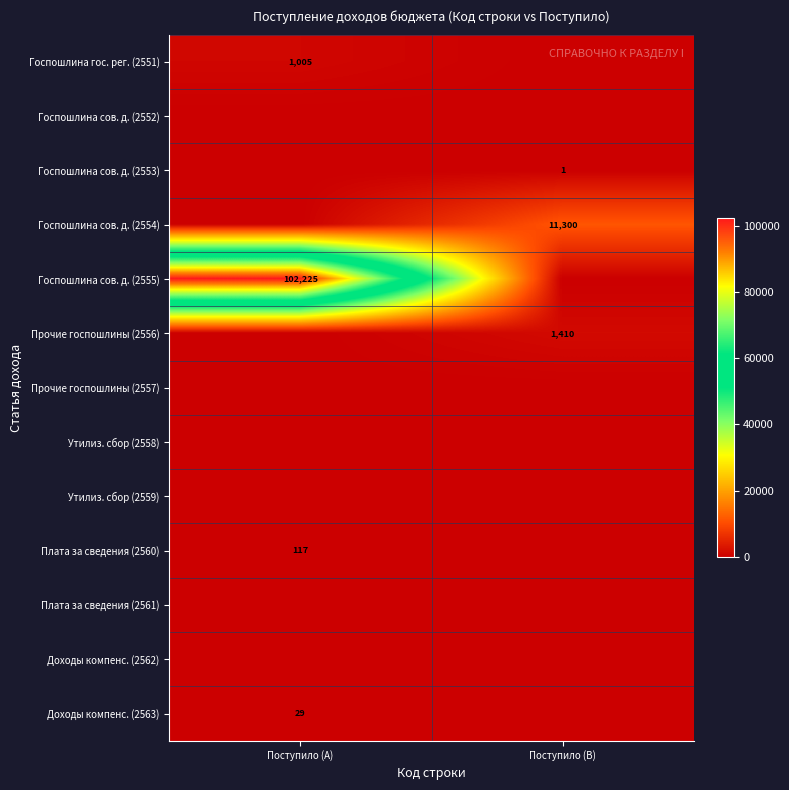

The Прочие госпошлины (2556) series shows 2012 at Поступило (B). True or false?

False